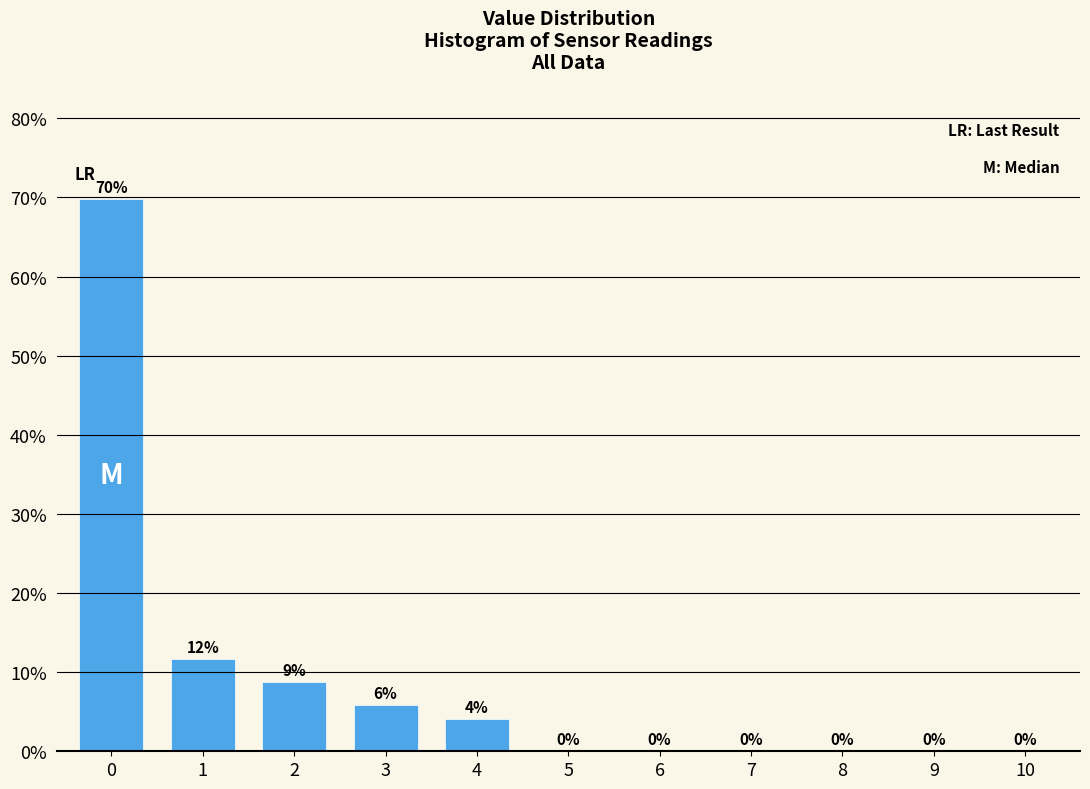

What is the greatest value displayed?

69.8